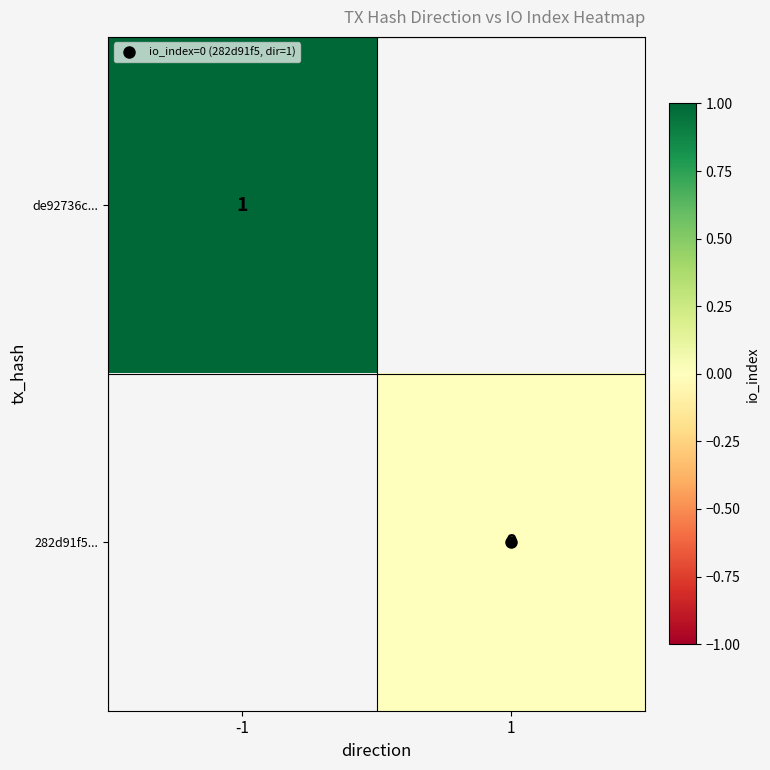

Which category has the highest value across all series?

-1